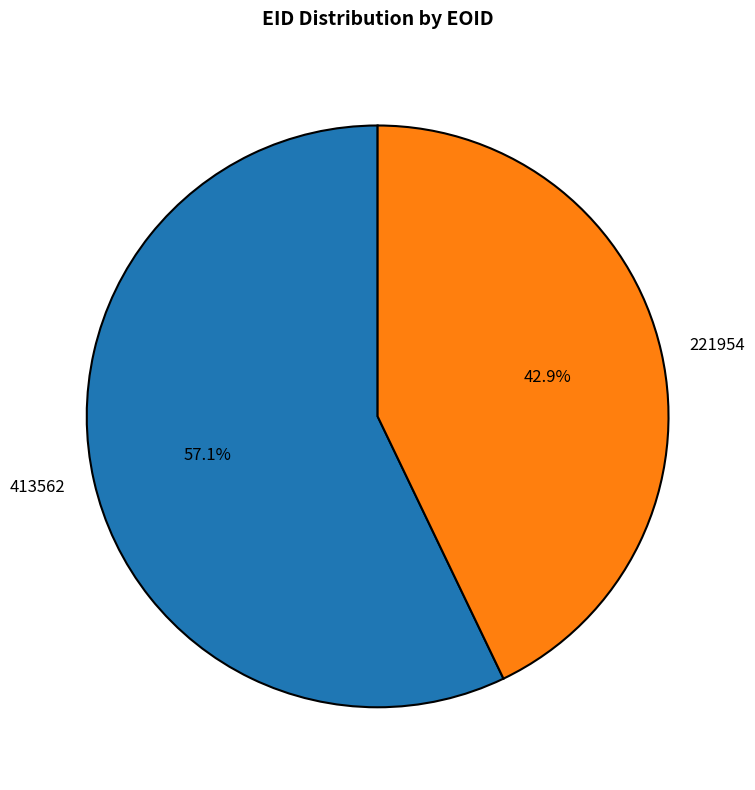

Count the number of slices in the pie.

2